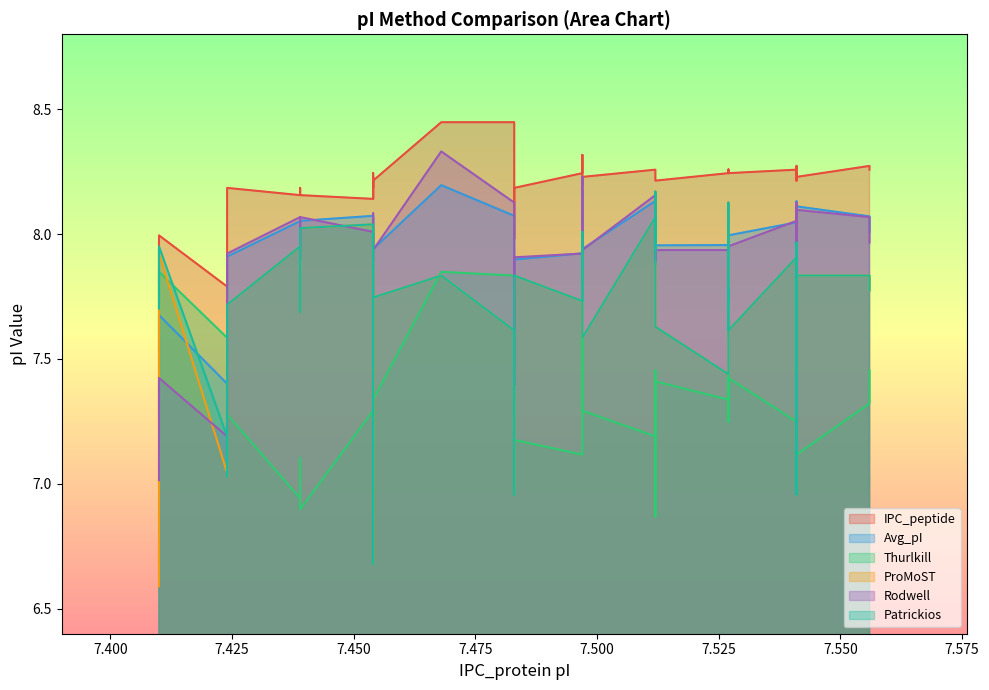

At how many categories does at least one series exceed 7?

40